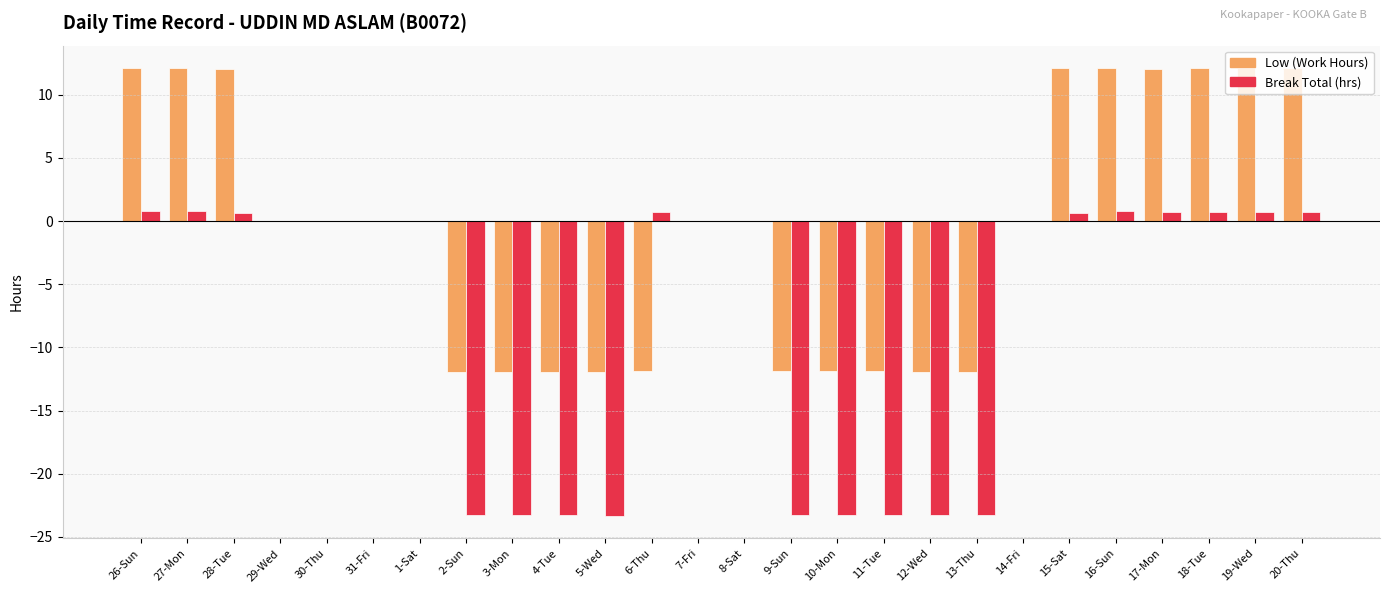

What is the maximum value shown in the chart?

12.1